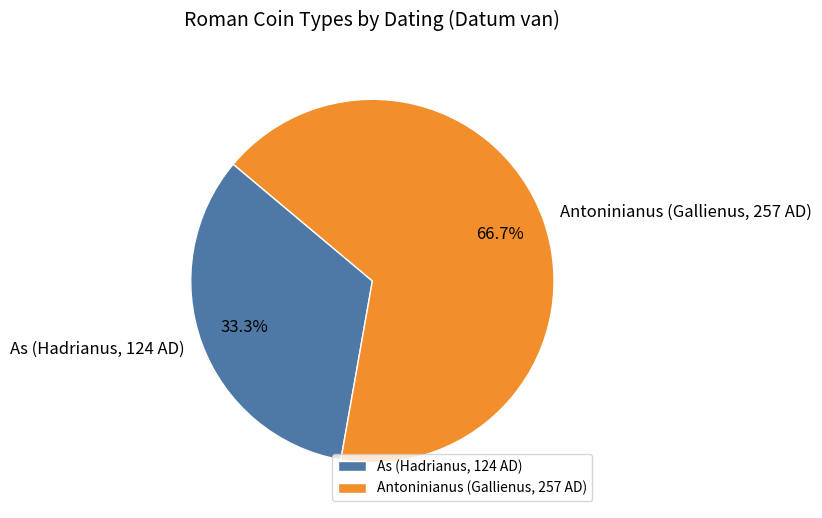

Is there a majority slice in this chart?

Yes